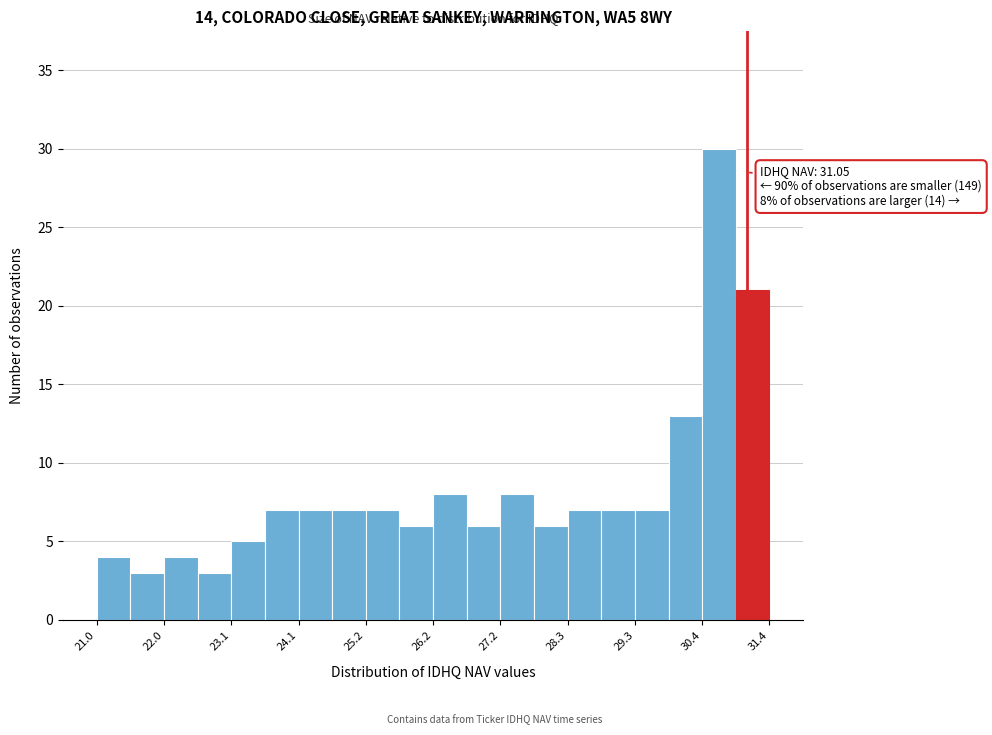

Around what value on the x-axis is the tallest bar? Give the approximate position of its centre, as read against the axis.

30.6